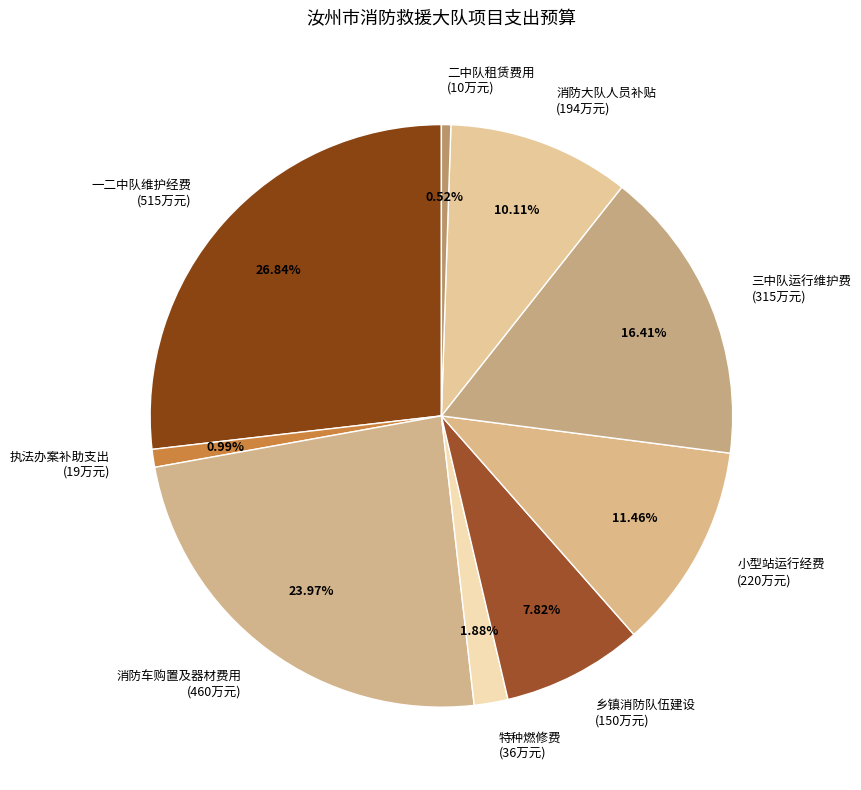

How many slices are in this pie chart?

9